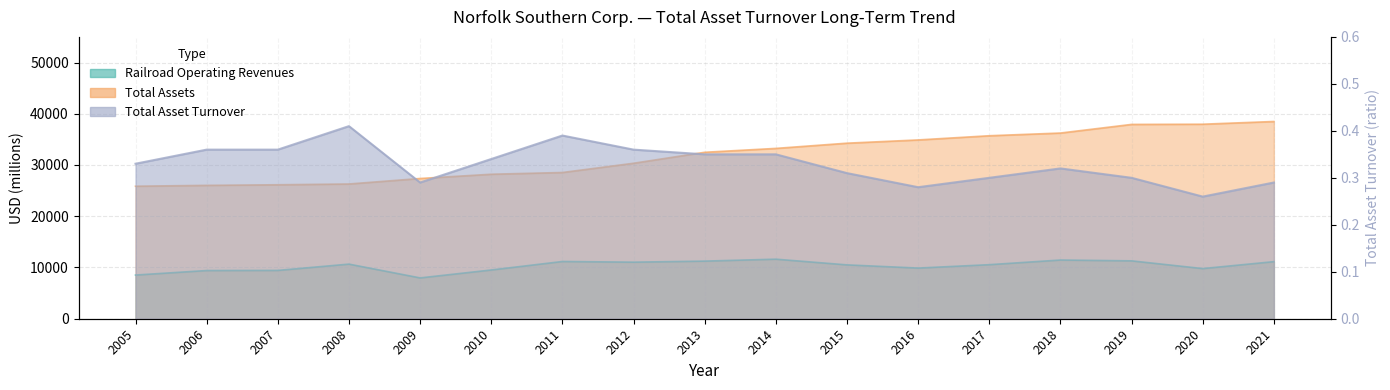

What is the difference between the Railroad Operating Revenues values at 2005 and 2016?

1361.0